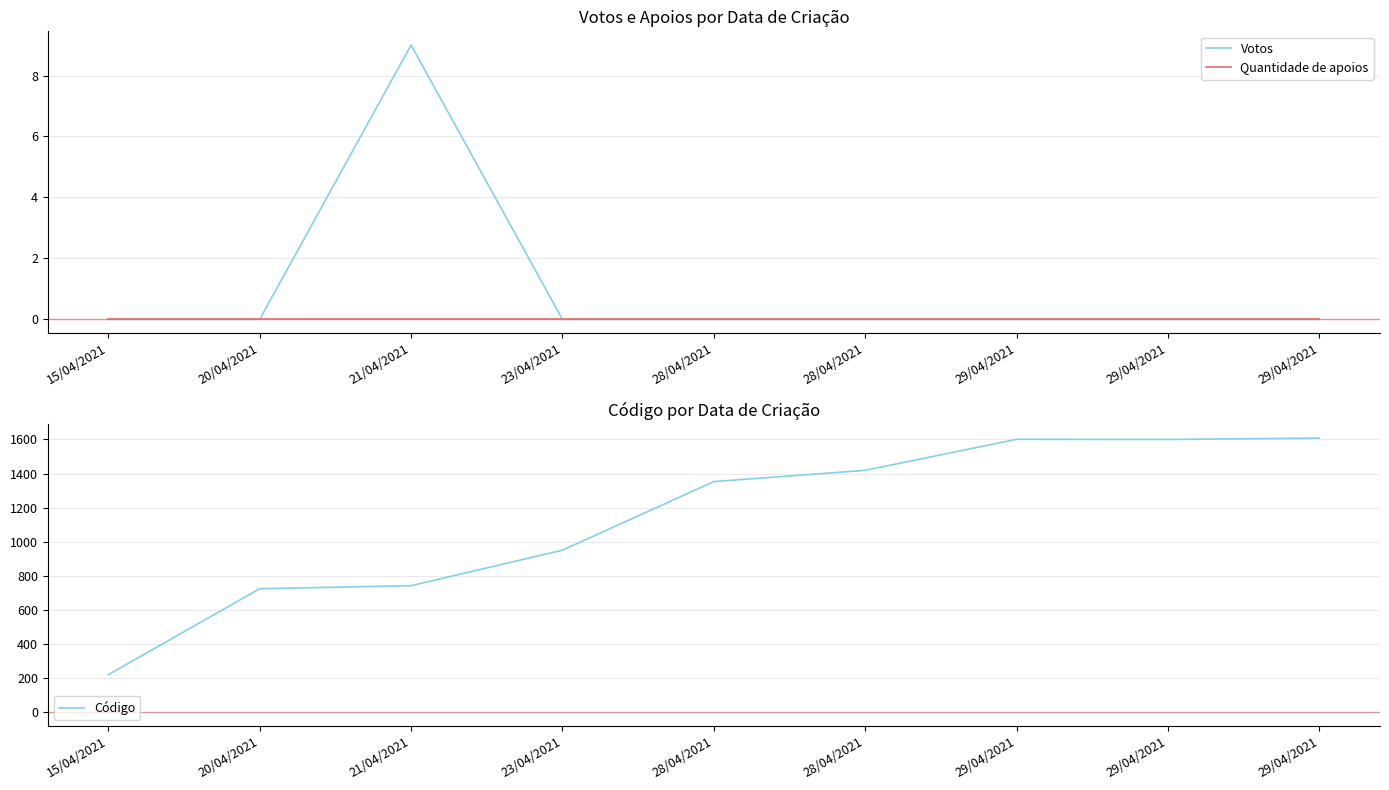

How many Votos values are between 0 and 1?

8